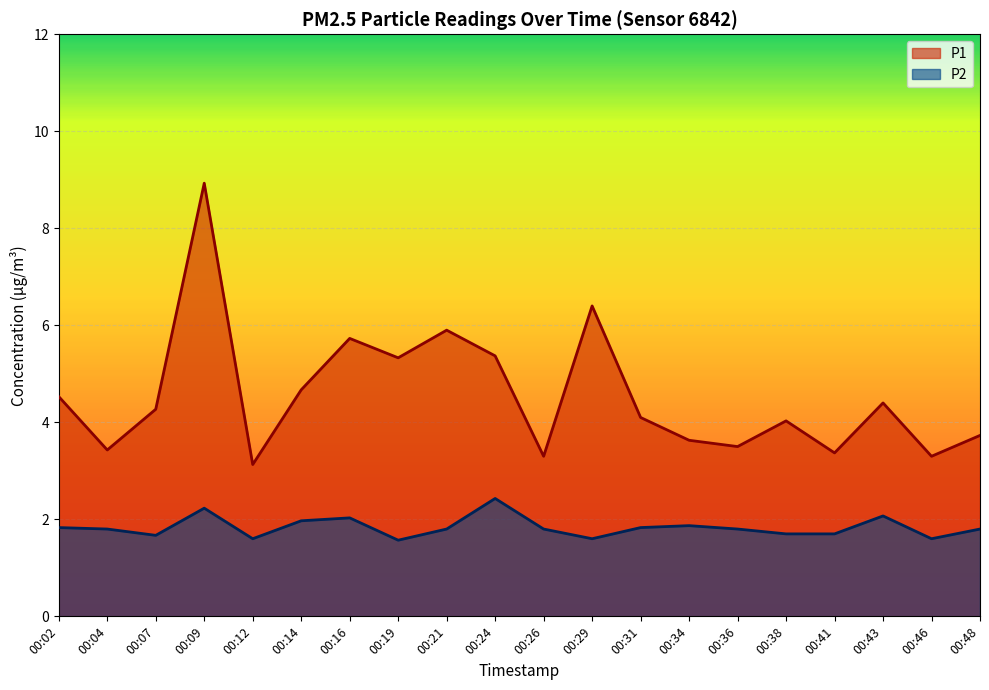

What is the total value across all series at 00:38?

5.7